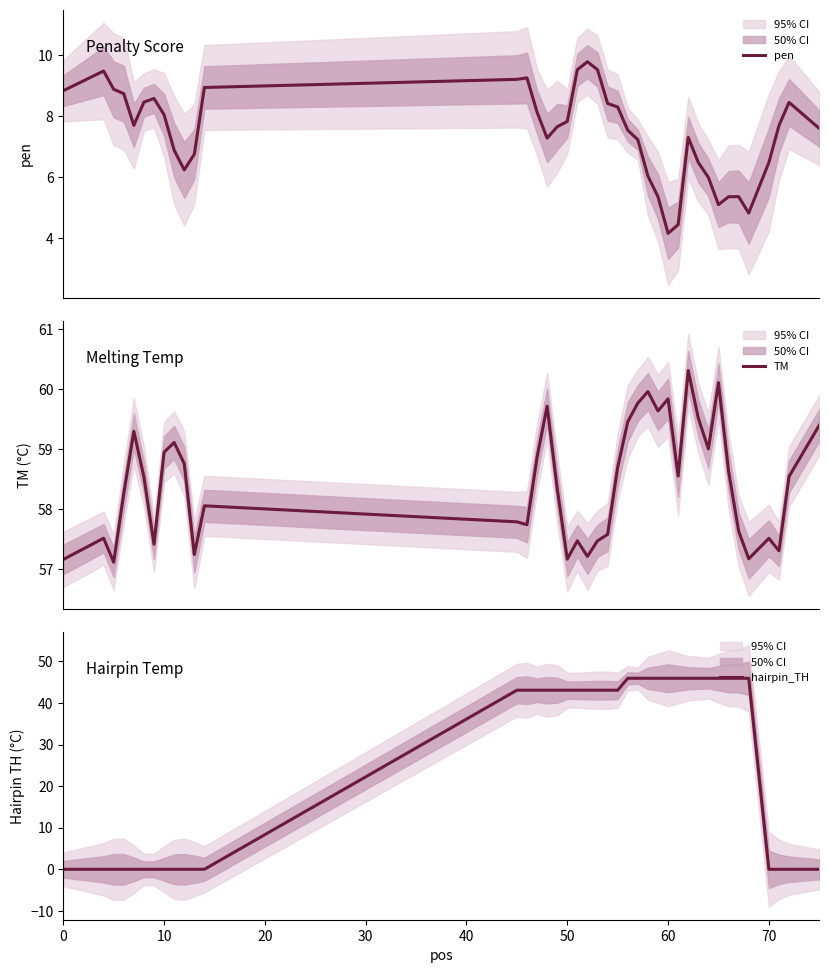

List the series in order of their peak value, highest first.

TM, hairpin_TH, pen